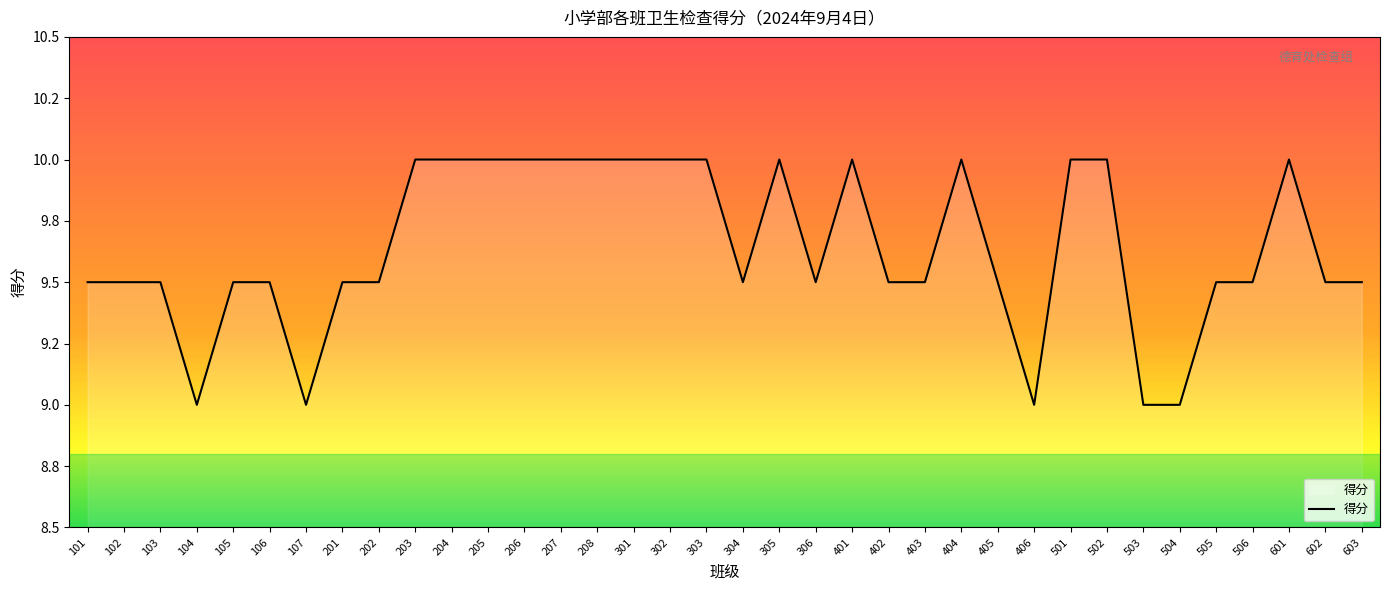

The value at 106 is 4.4. True or false?

False